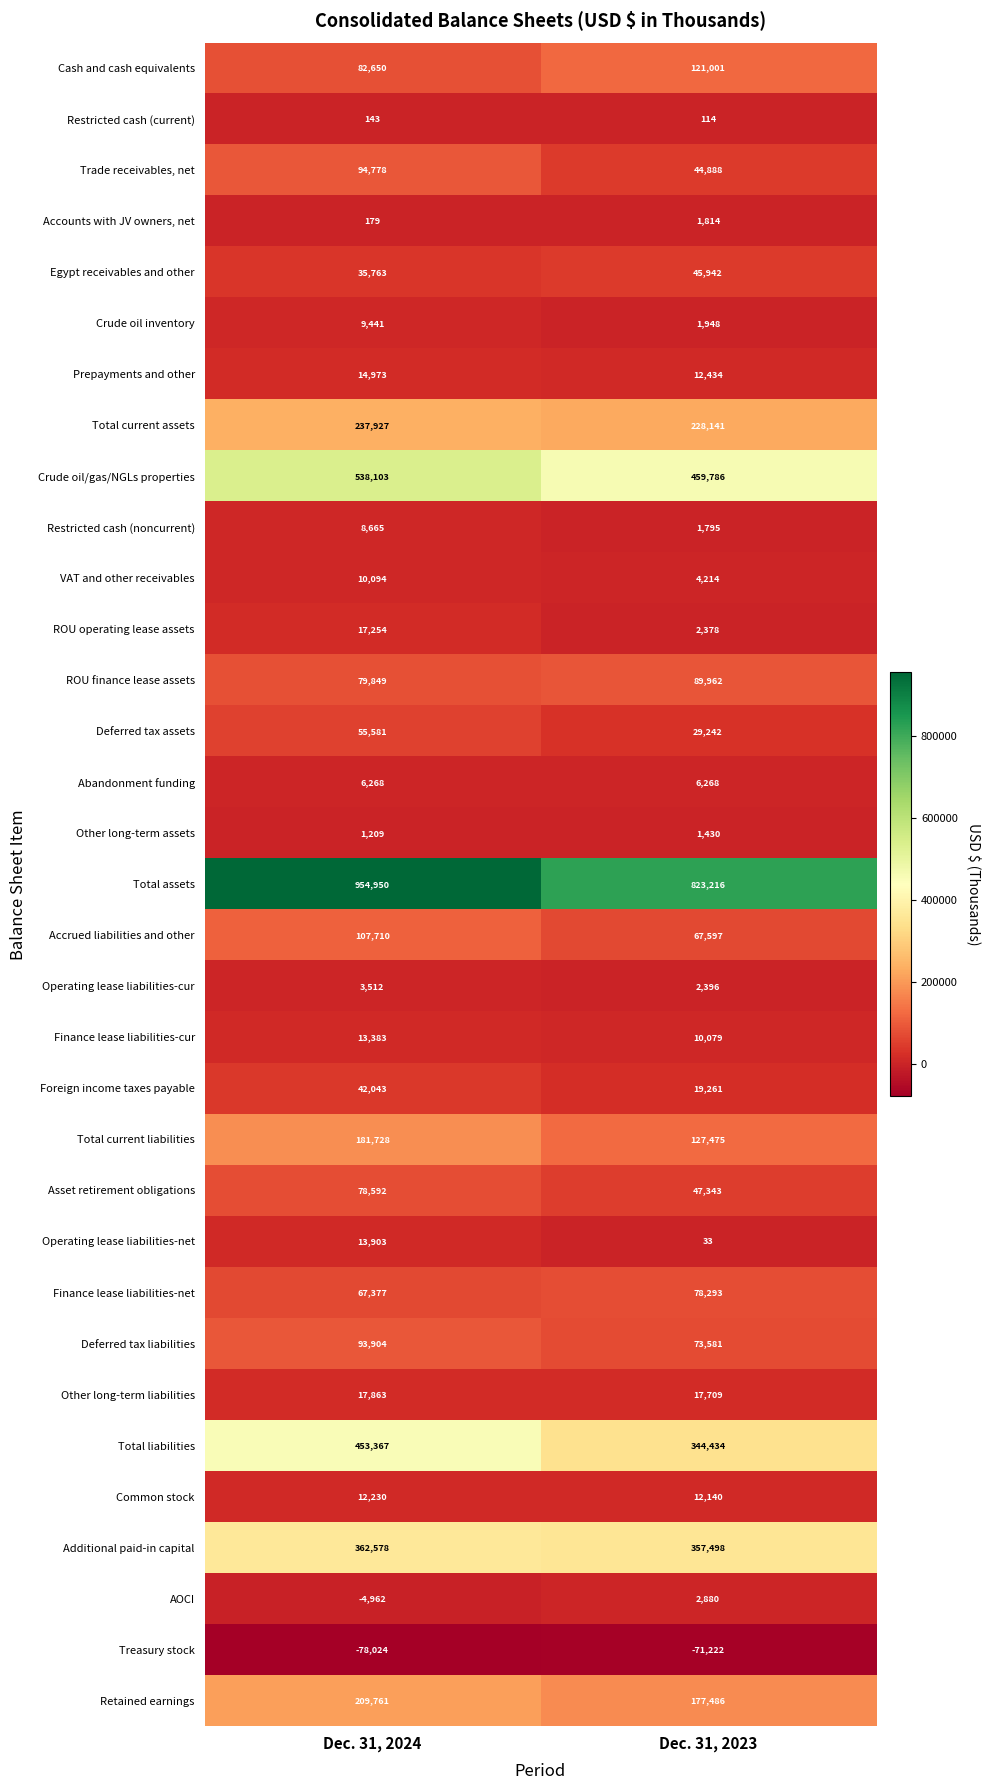

Is it true that Total liabilities equals 344434 at Dec. 31, 2023?

True